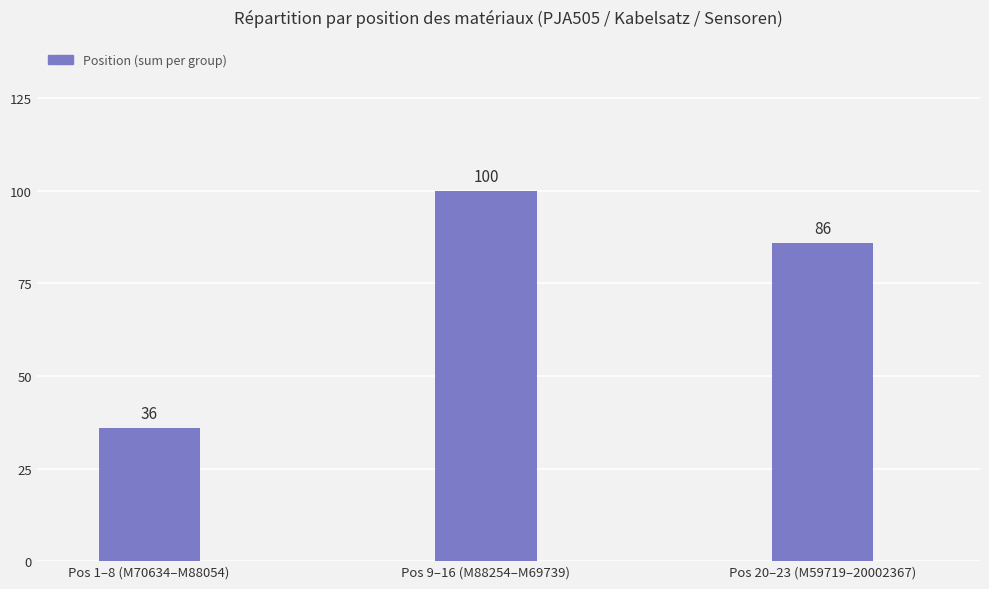

Where does the data first go above 86?

Pos 9–16 (M88254–M69739)